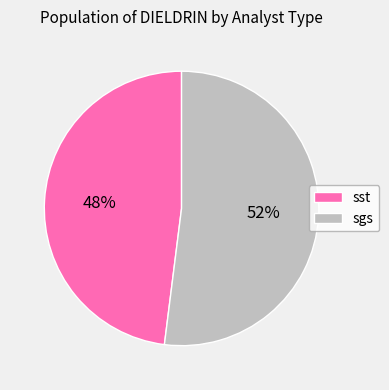

Count the number of slices in the pie.

2